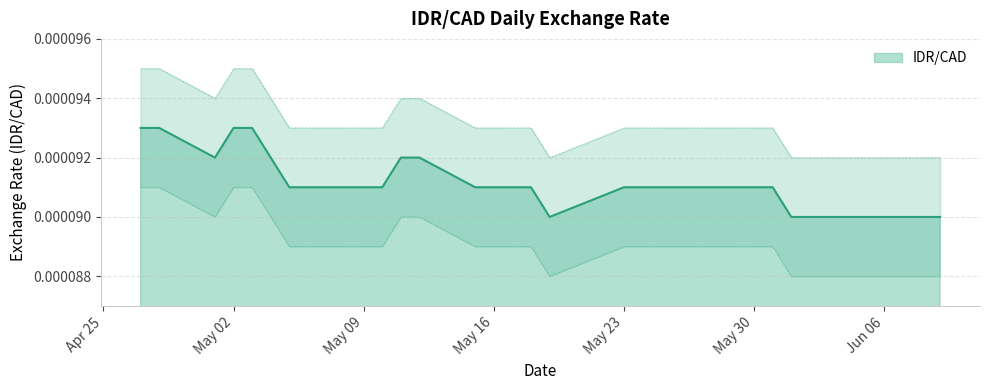

True or false: the data shows 0.0 at 2023-06-07.

True